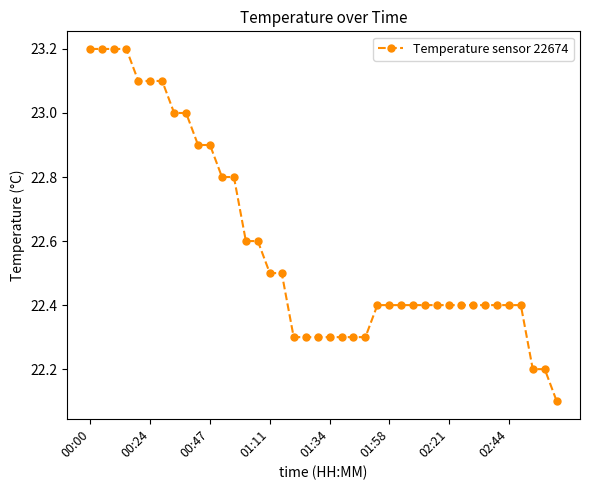

What is the difference between the second highest and second lowest values?

1.0